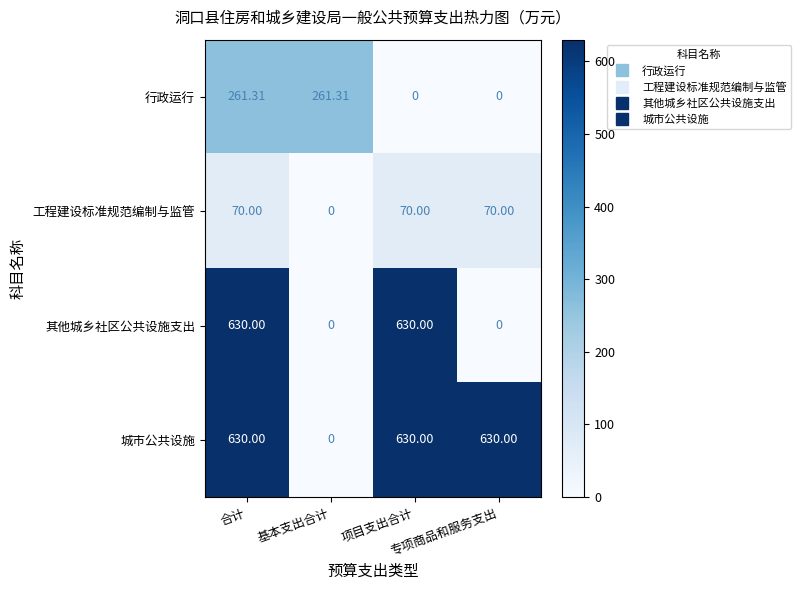

List the series in order of their overall mean, lowest first.

工程建设标准规范编制与监管, 行政运行, 其他城乡社区公共设施支出, 城市公共设施